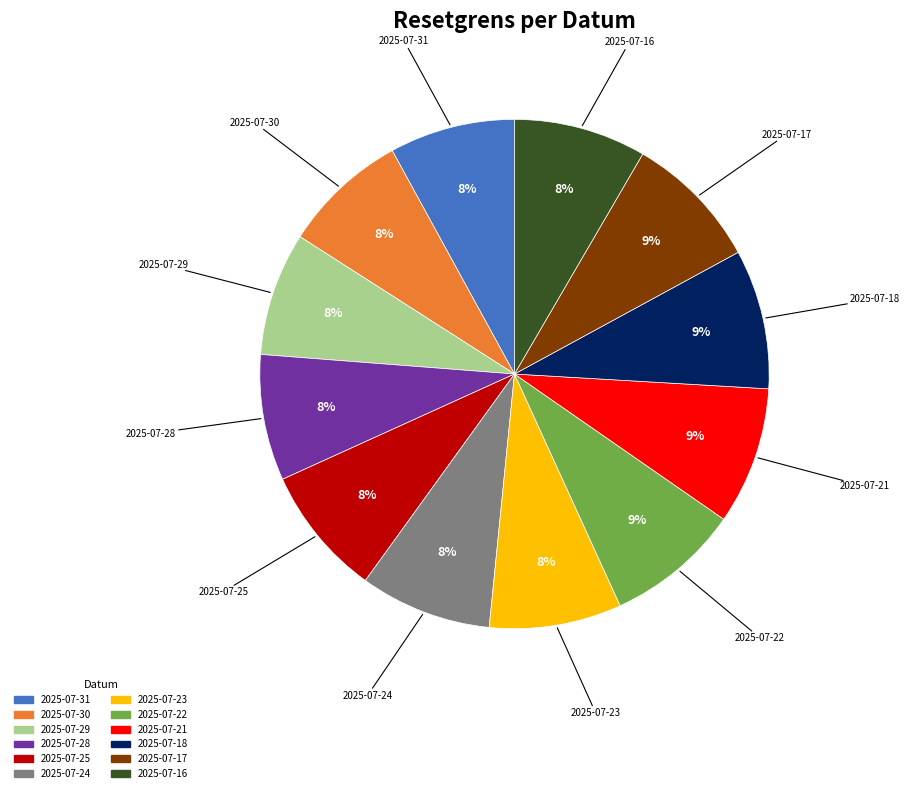

Does 2025-07-29 represent more than half of the total?

No